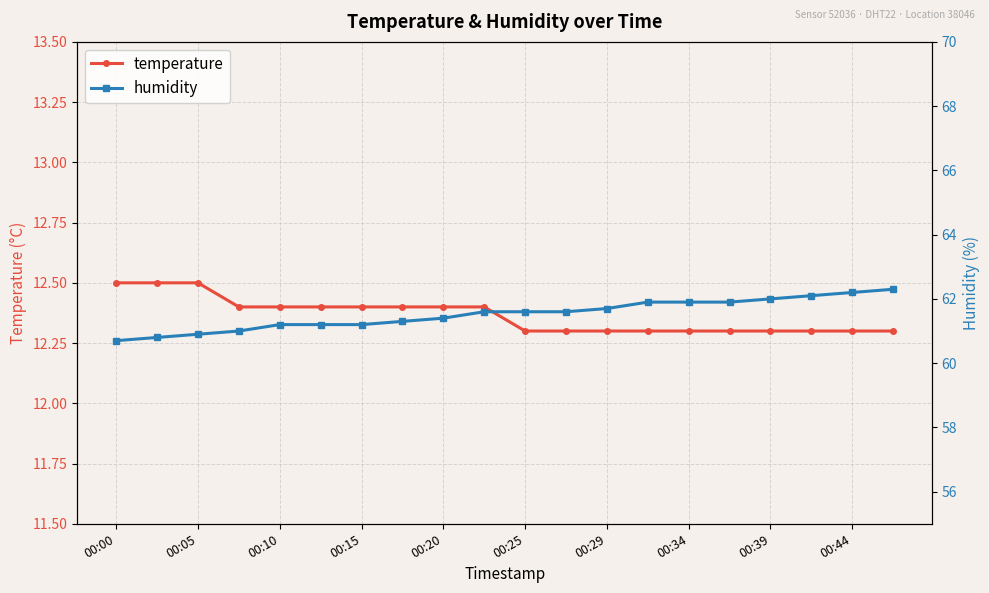

Which series has the largest total across all categories?

humidity